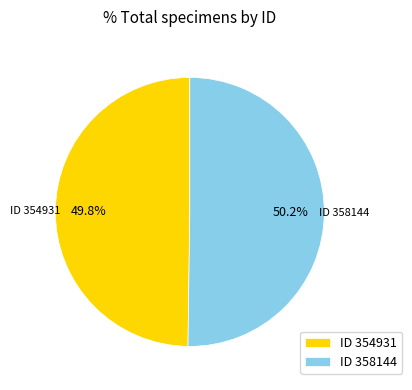

Is there a majority slice in this chart?

Yes